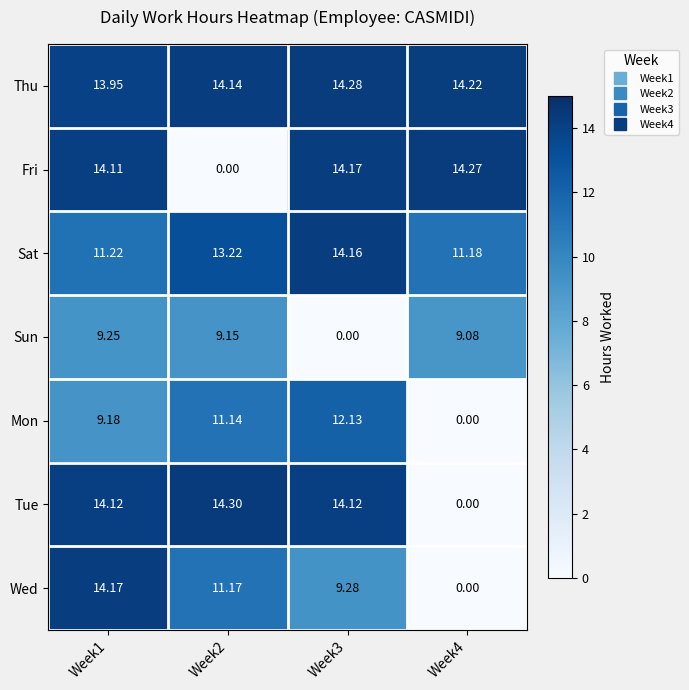

Which series changed the most between Week3 and Week4?

Tue